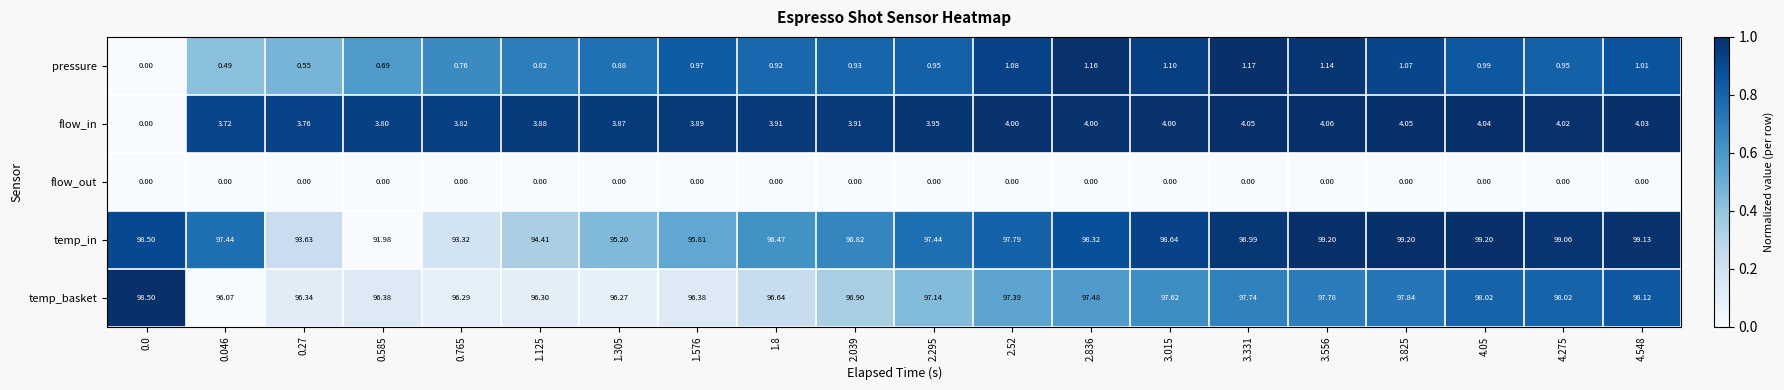

List the series in order of their peak value, lowest first.

flow_out, pressure, flow_in, temp_basket, temp_in